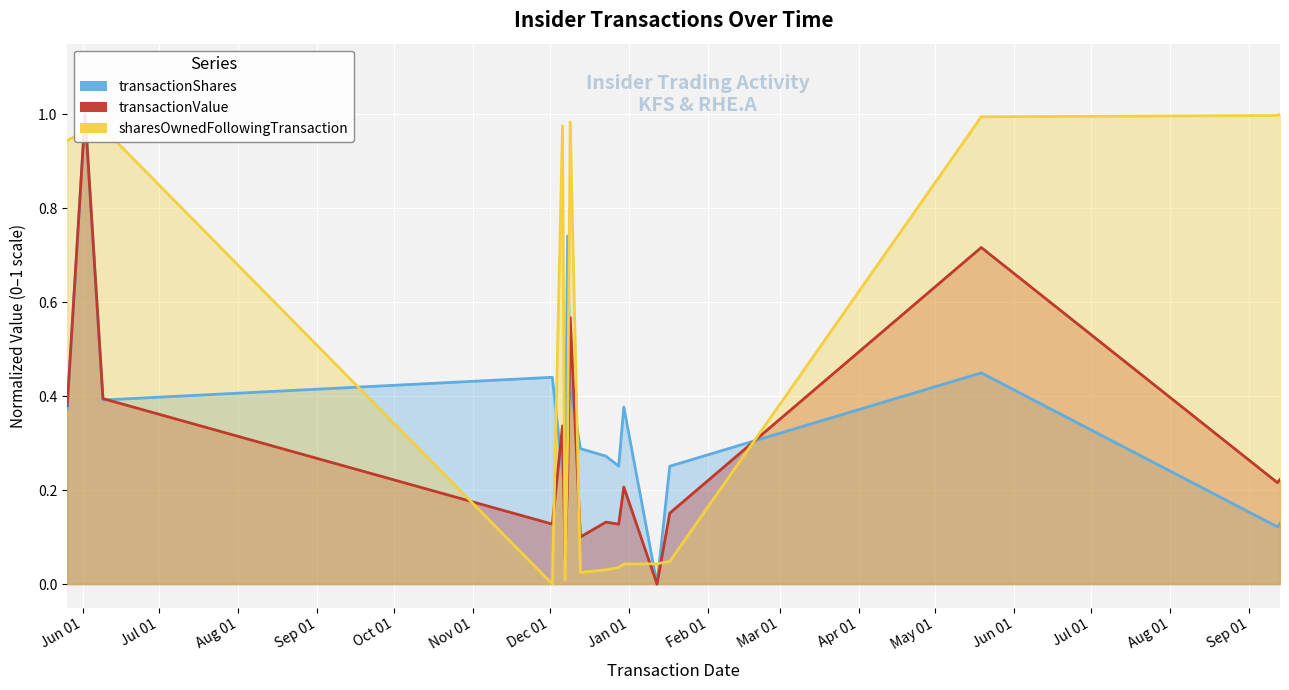

Between 2022-12-13 and 2022-12-30, which series saw the biggest shift?

transactionValue